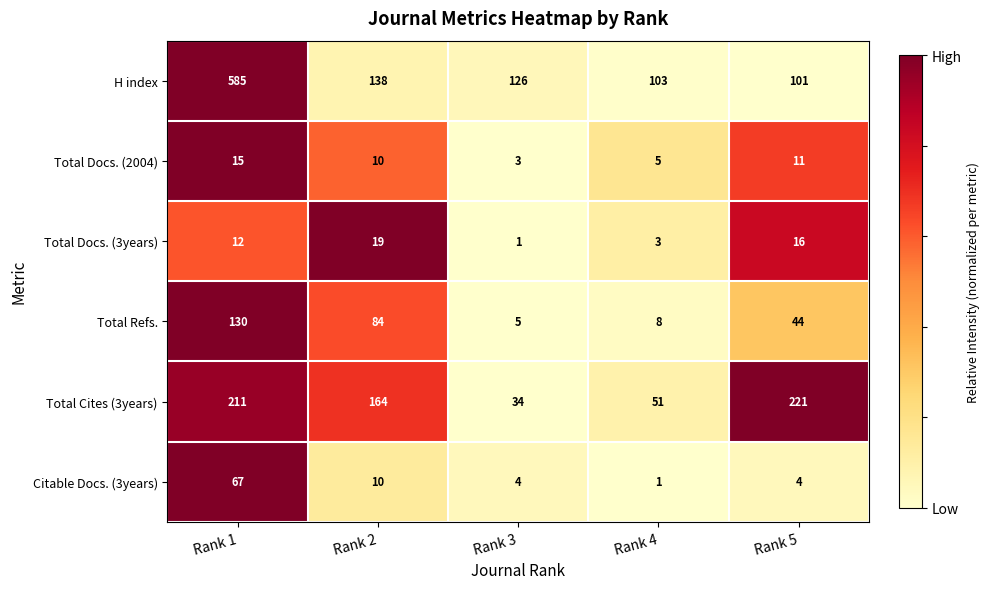

What is the maximum value shown in the chart?

585